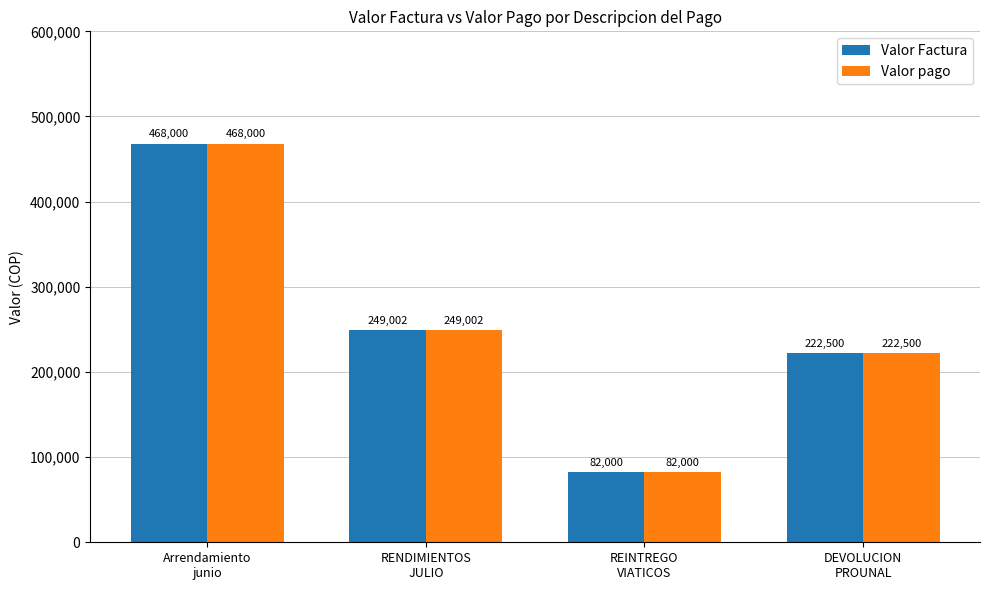

How many bars are there in total?

8